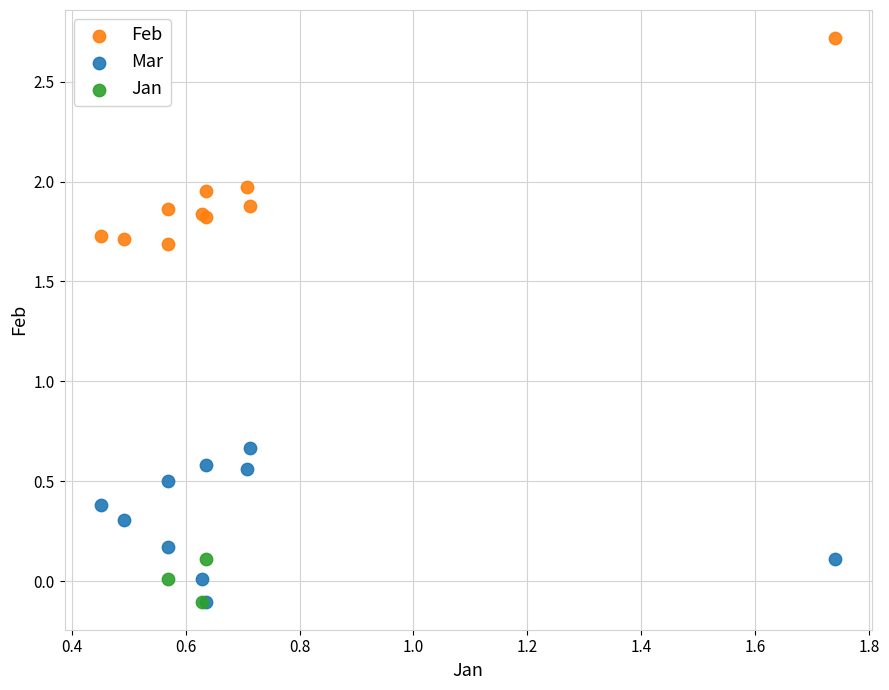

Which series contains the highest Y value?

Feb